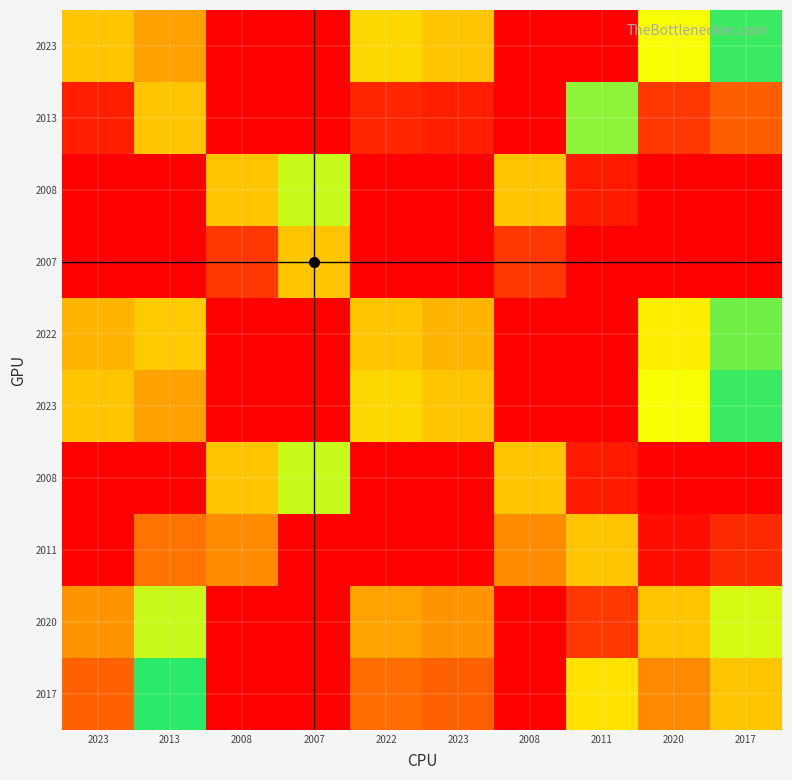

Count the number of categories in the chart.

10